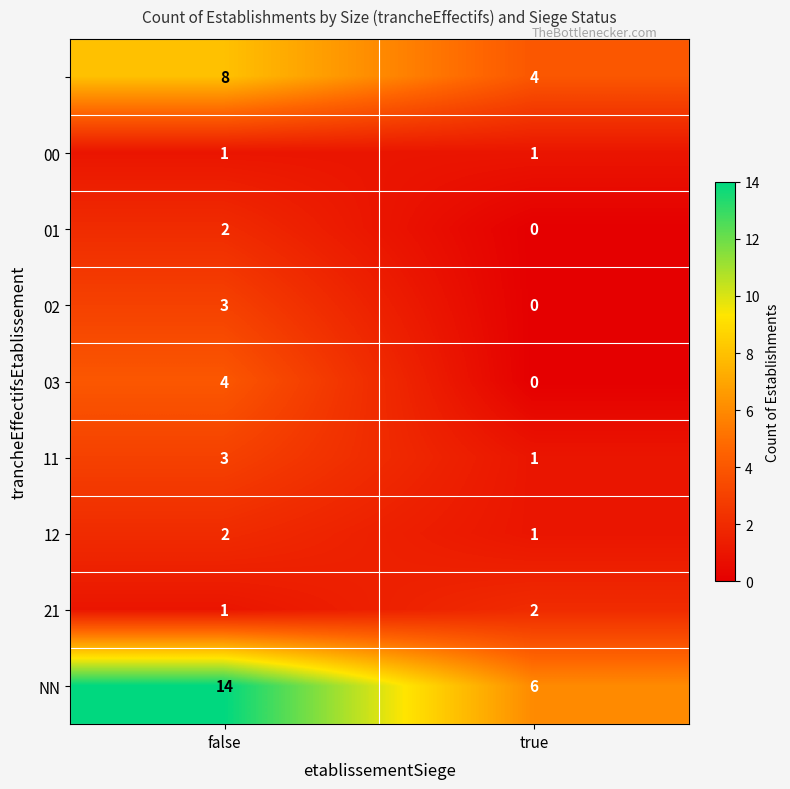

What is the greatest value displayed?

14